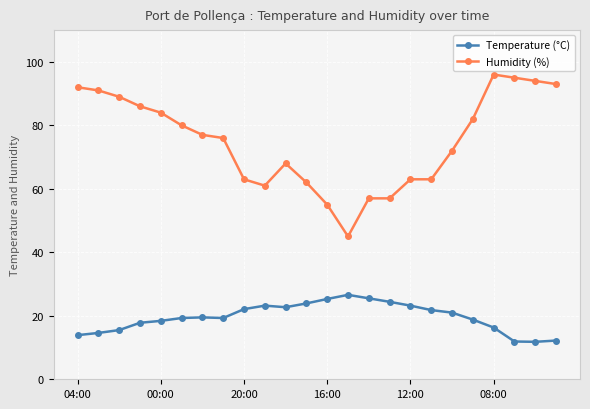

Rank the series by their average value, from lowest to highest.

Temperature (°C), Humidity (%)